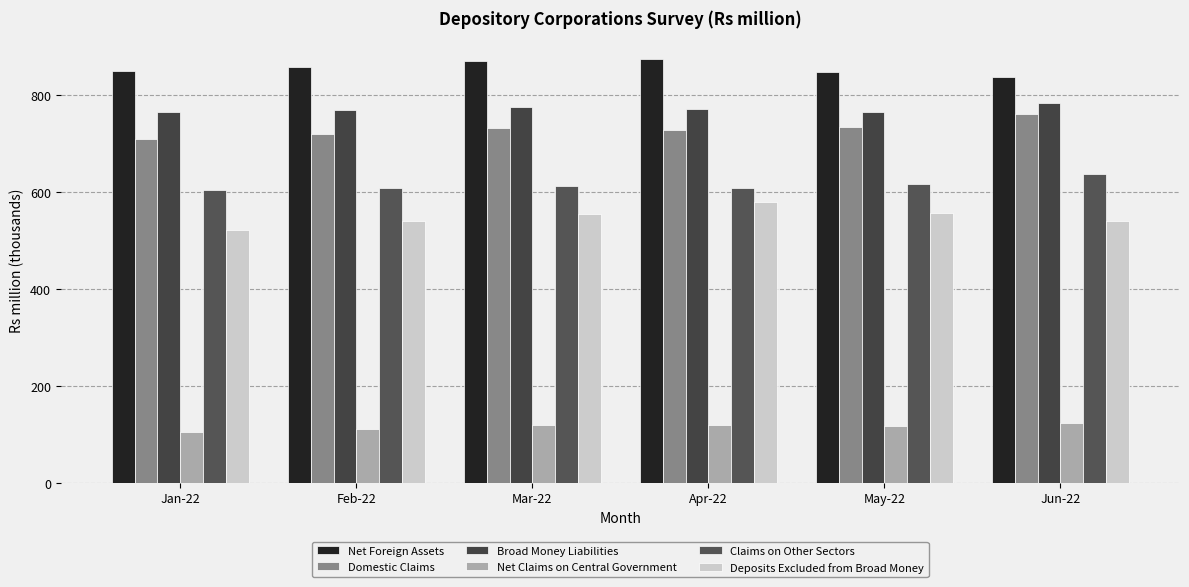

Count the number of data series in this chart.

6